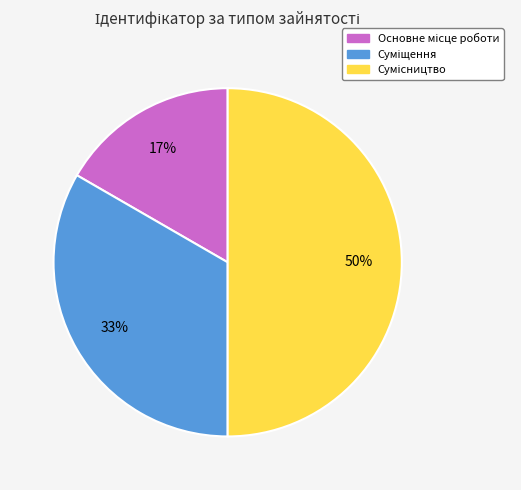

To the nearest percent, what is the difference between the largest and smallest slice percentages?

33%